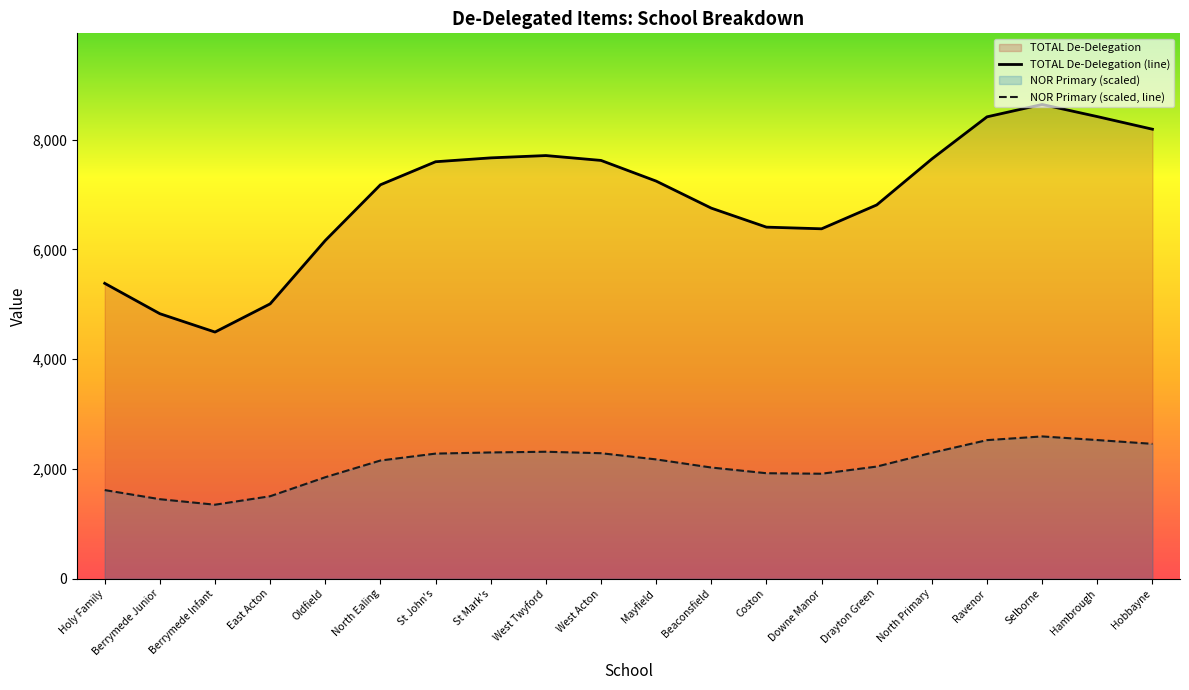

How many interior local valleys does the TOTAL De-Delegation (line) series have?

2